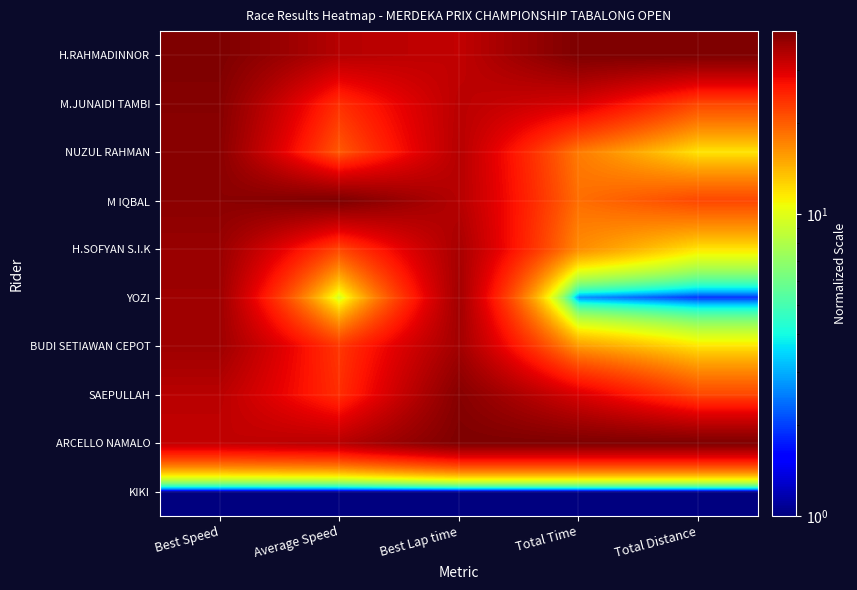

What is the total value across all series at Best Speed?

334.3